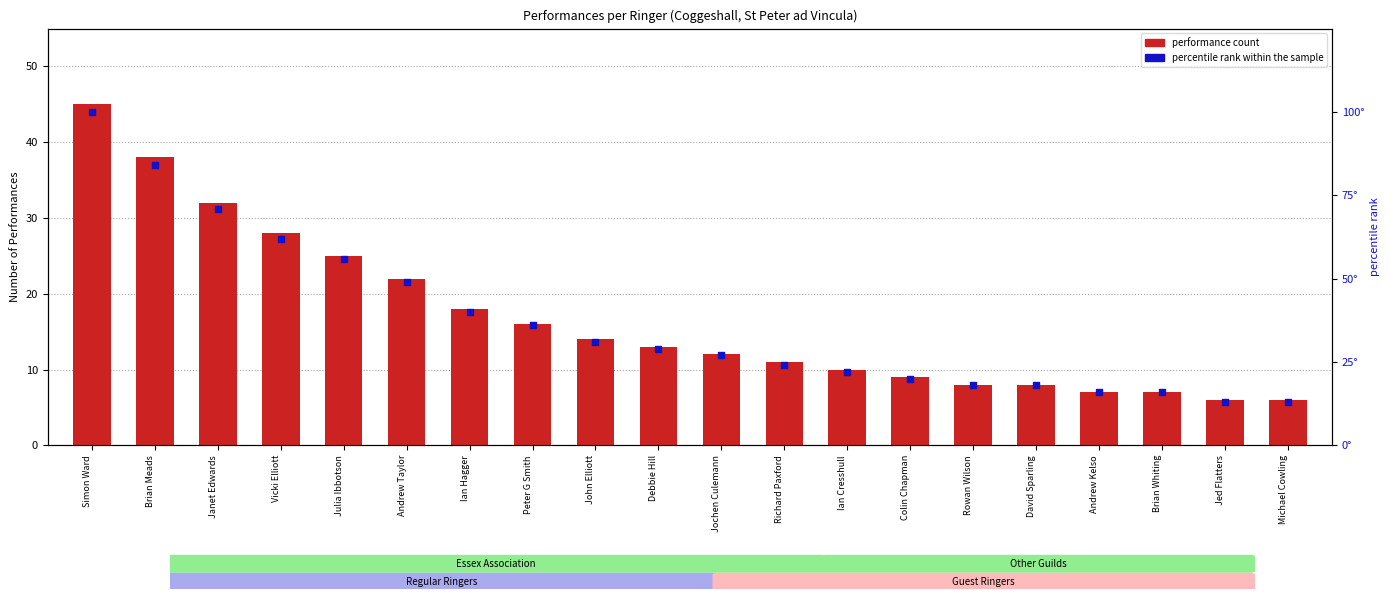

Which series has the largest total across all categories?

percentile rank within sample